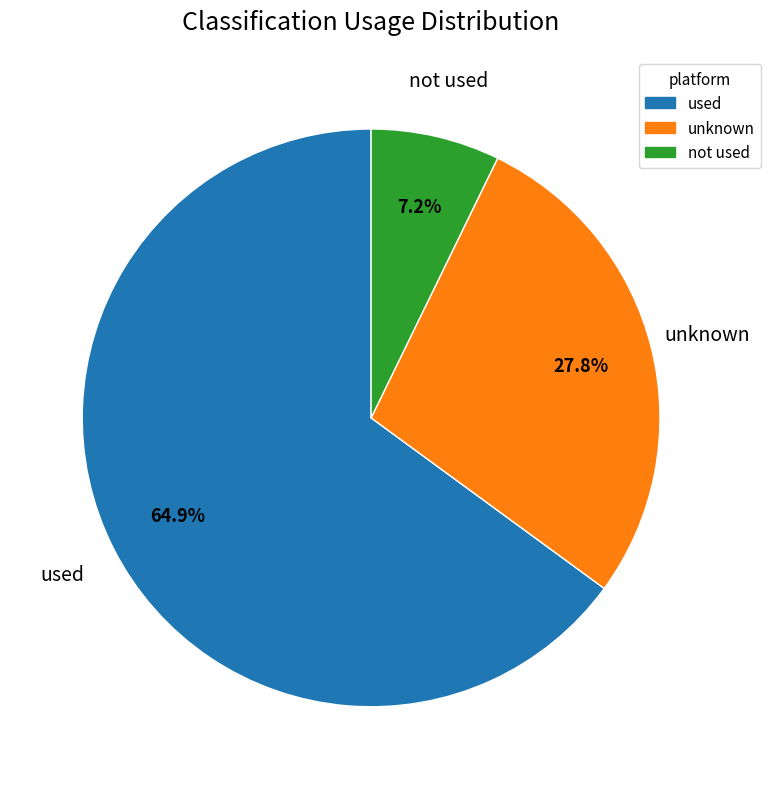

Count the number of slices in the pie.

3